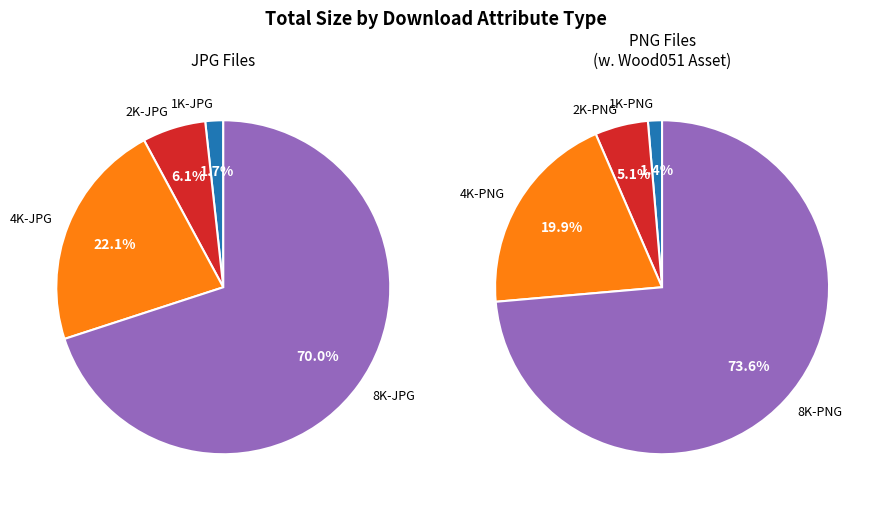

How many segments does this pie chart have?

8